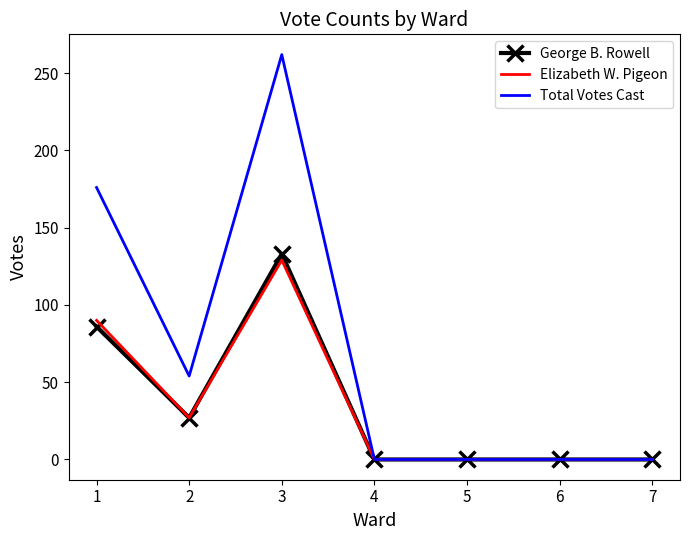

Which series has the largest total across all categories?

Total Votes Cast